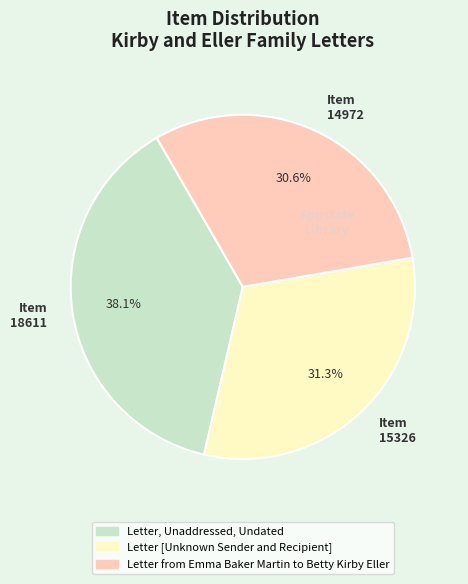

Approximately how many times larger is the value at Item 14972 compared to Item 18611?

0.8